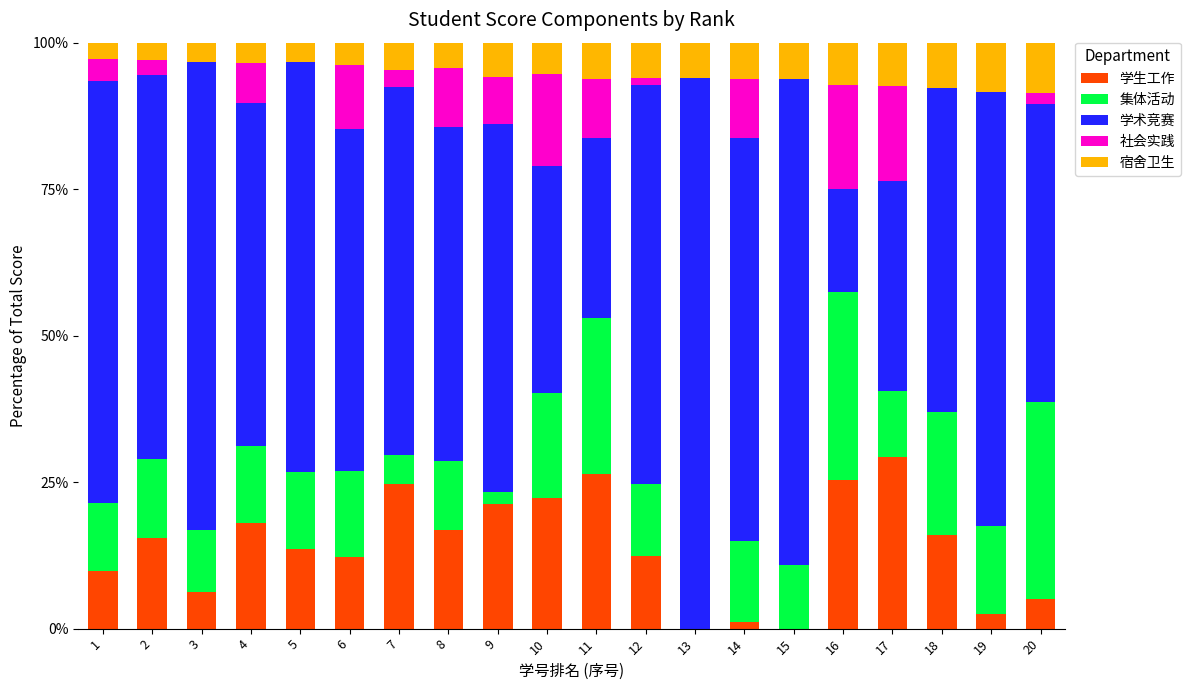

Count the number of categories in the chart.

20